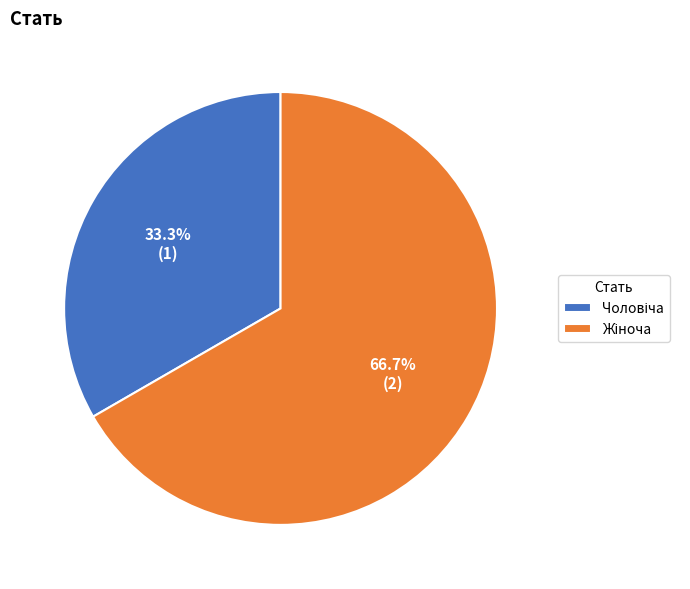

How many segments does this pie chart have?

2